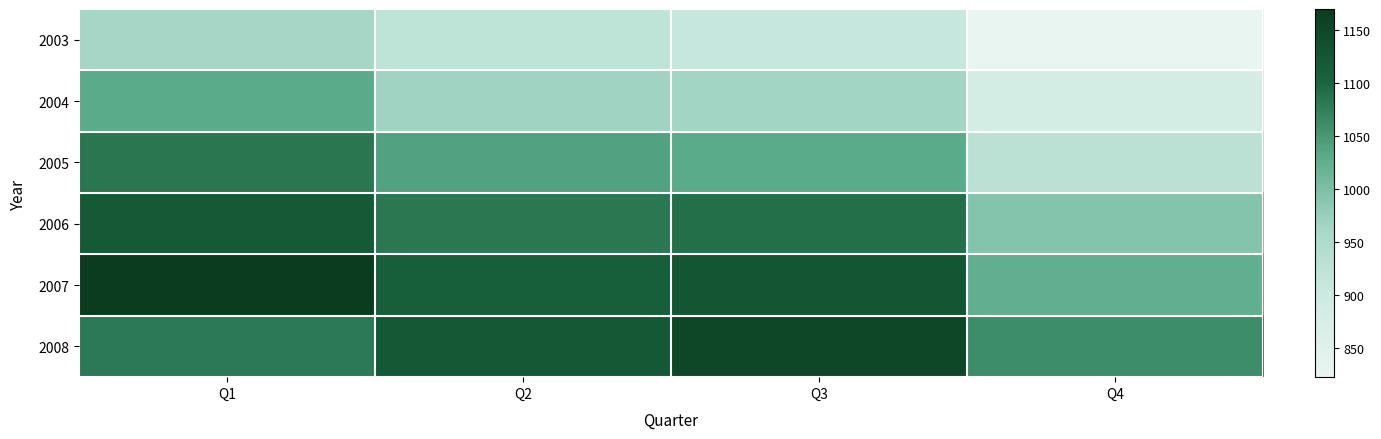

What is the difference between the highest and lowest values at Q4?

238